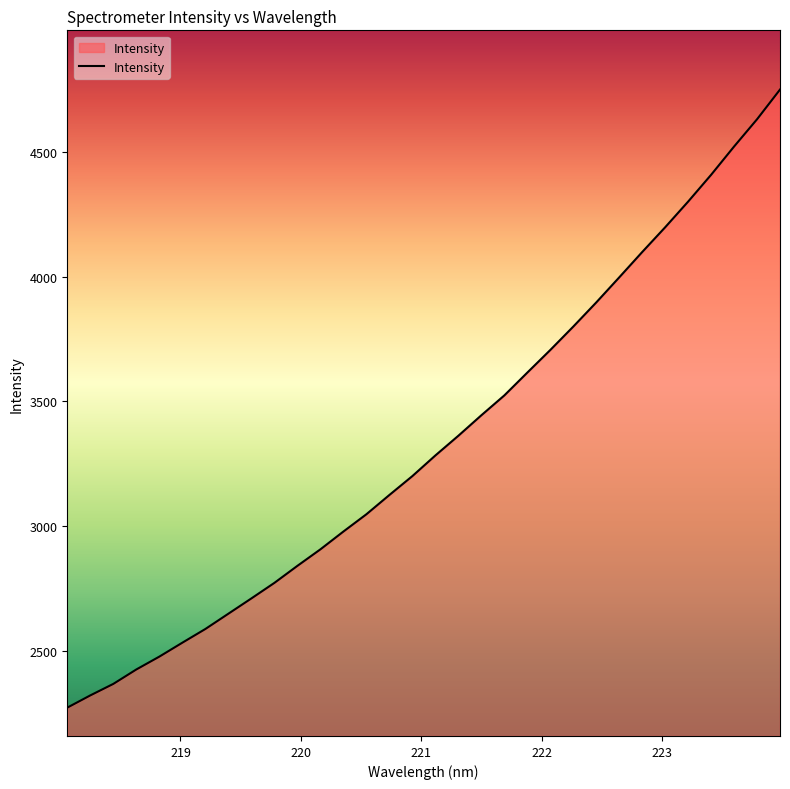

What is the minimum value shown in the chart?

2271.9